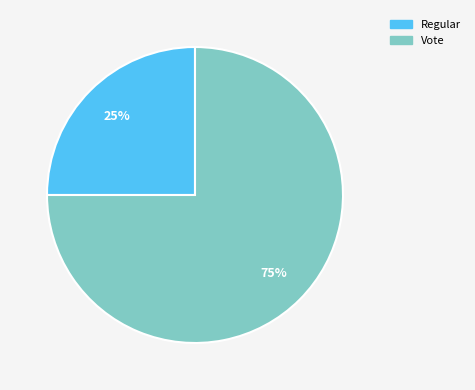

The Regular slice represents 25% of the pie. True or false?

True